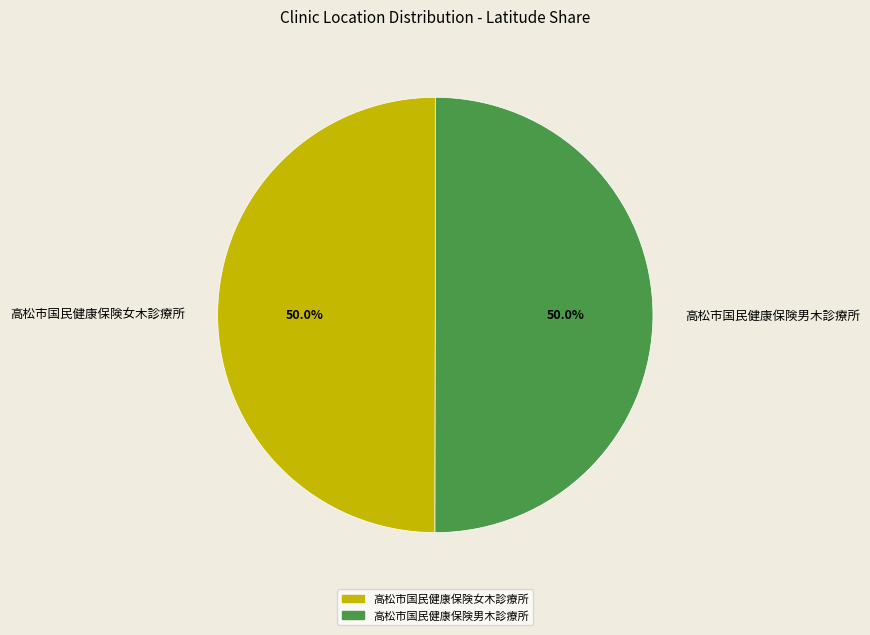

How many segments does this pie chart have?

2